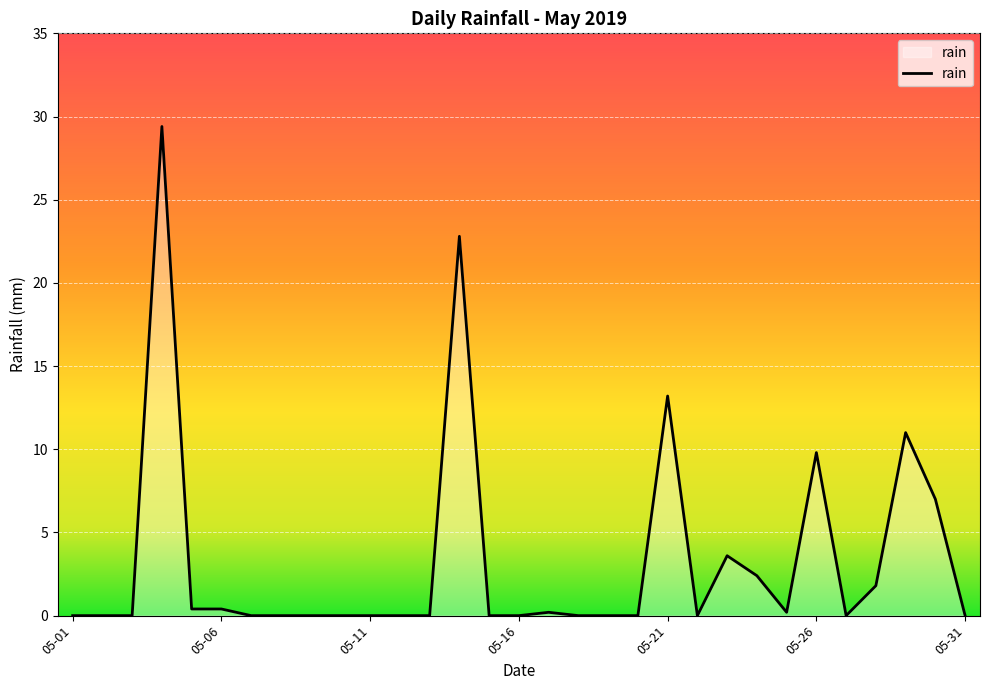

What is the difference between the maximum and minimum values?

29.4